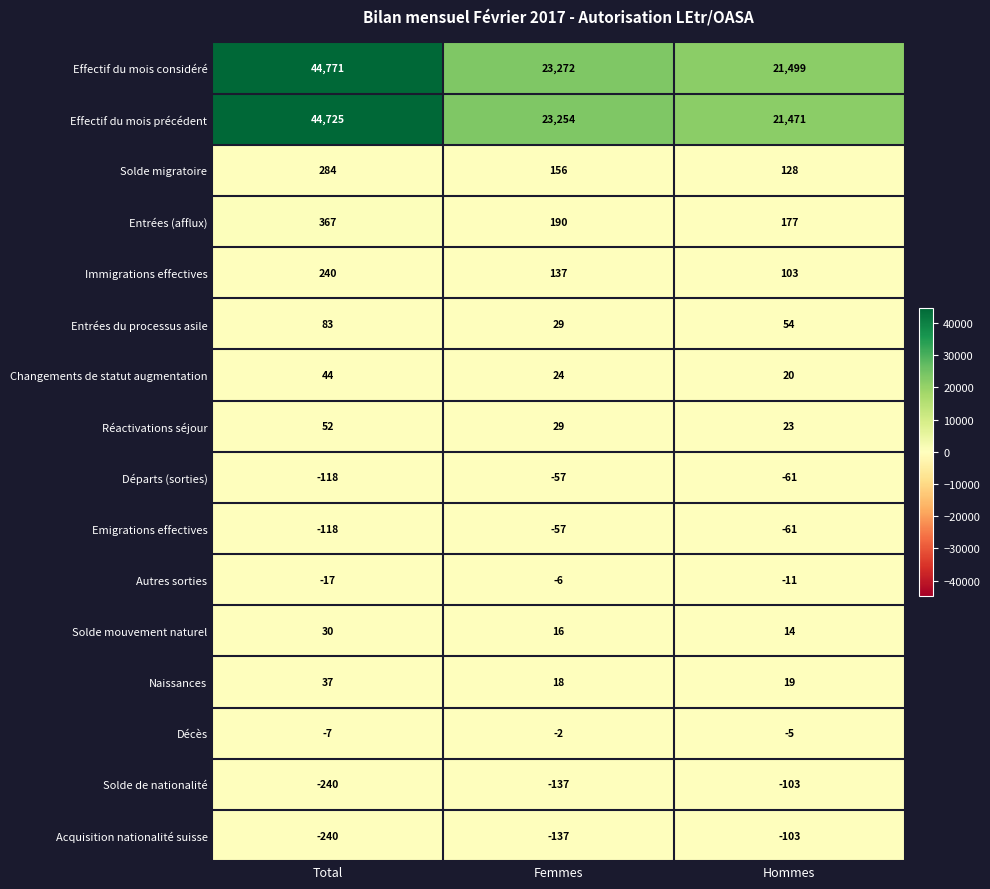

How many data points does each series have?

3